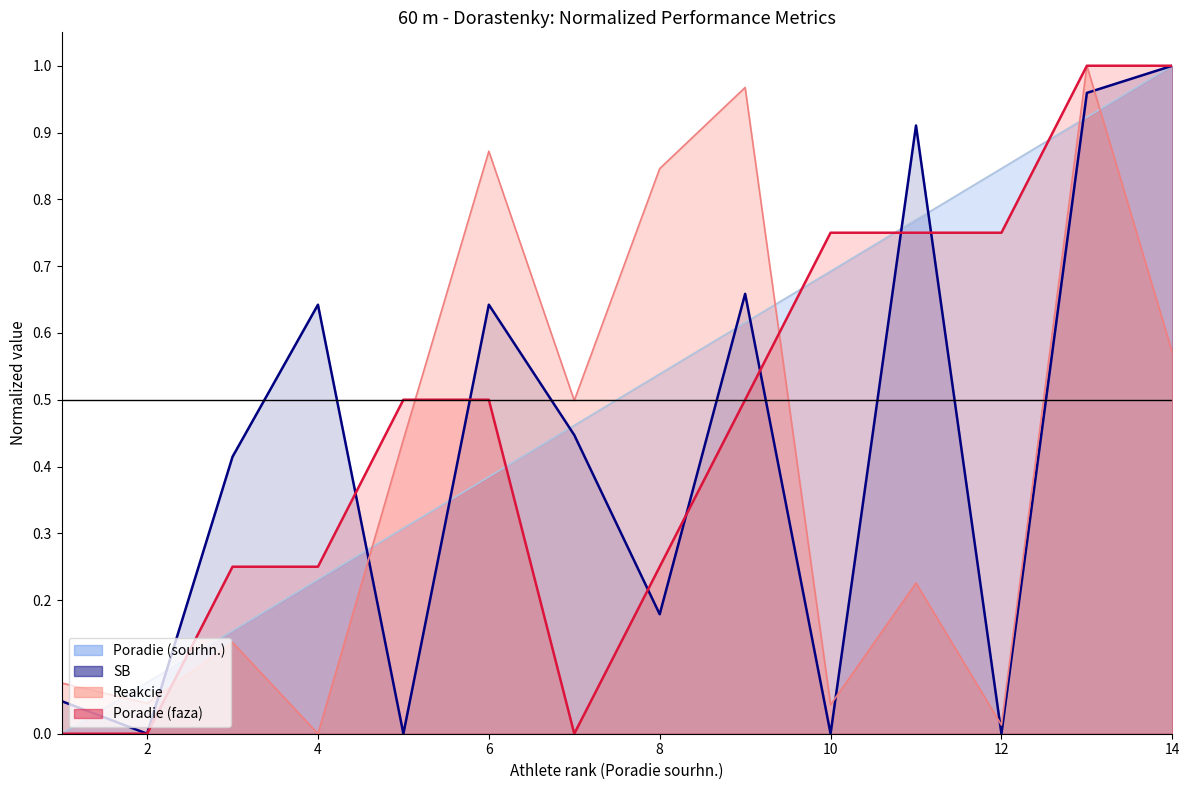

What is the maximum value shown in the chart?

1.0